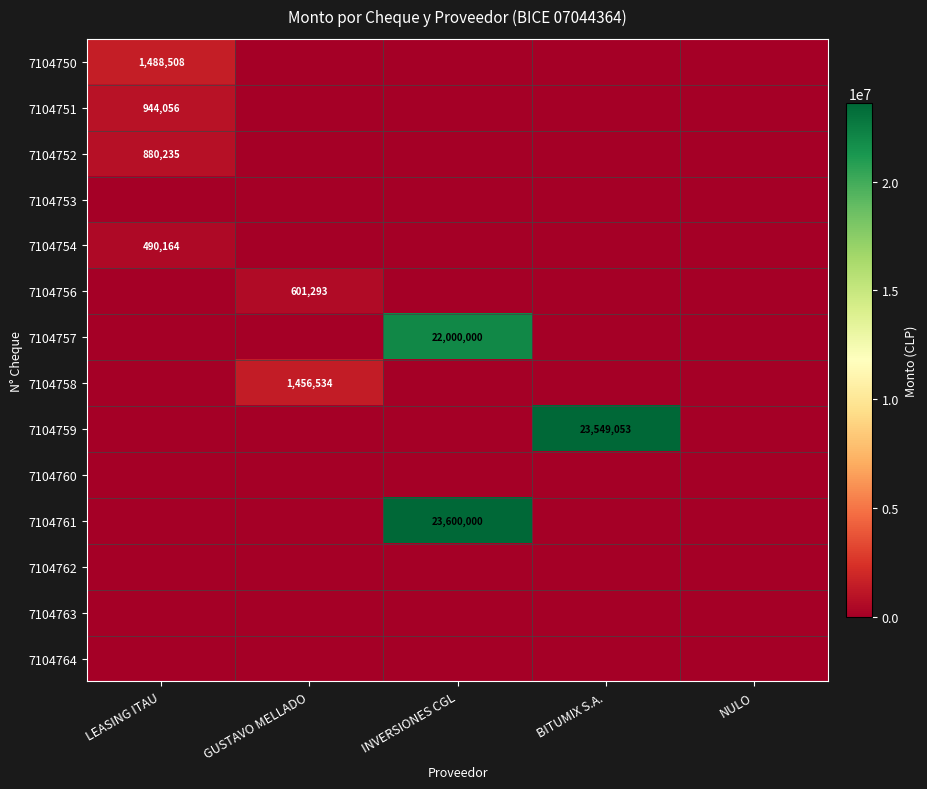

True or false: 7104754 has a value of 329310 at LEASING ITAU.

False